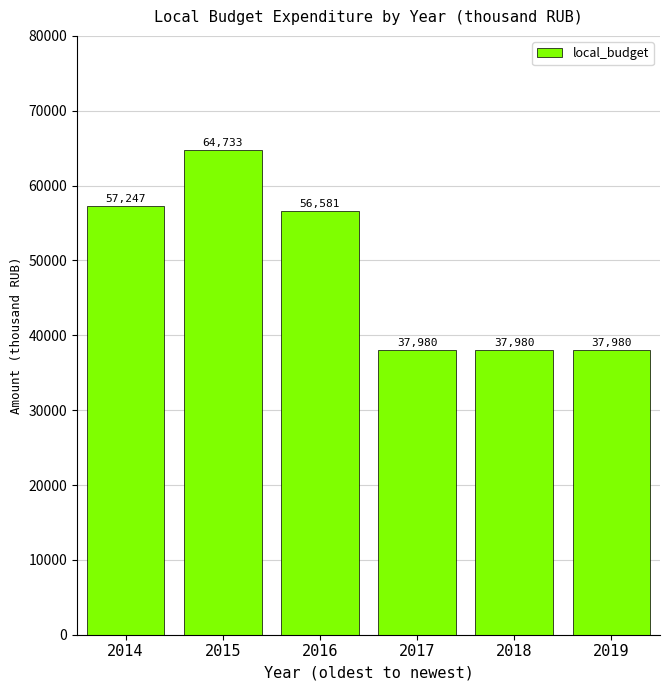

Where does the data first go above 56580?

2014